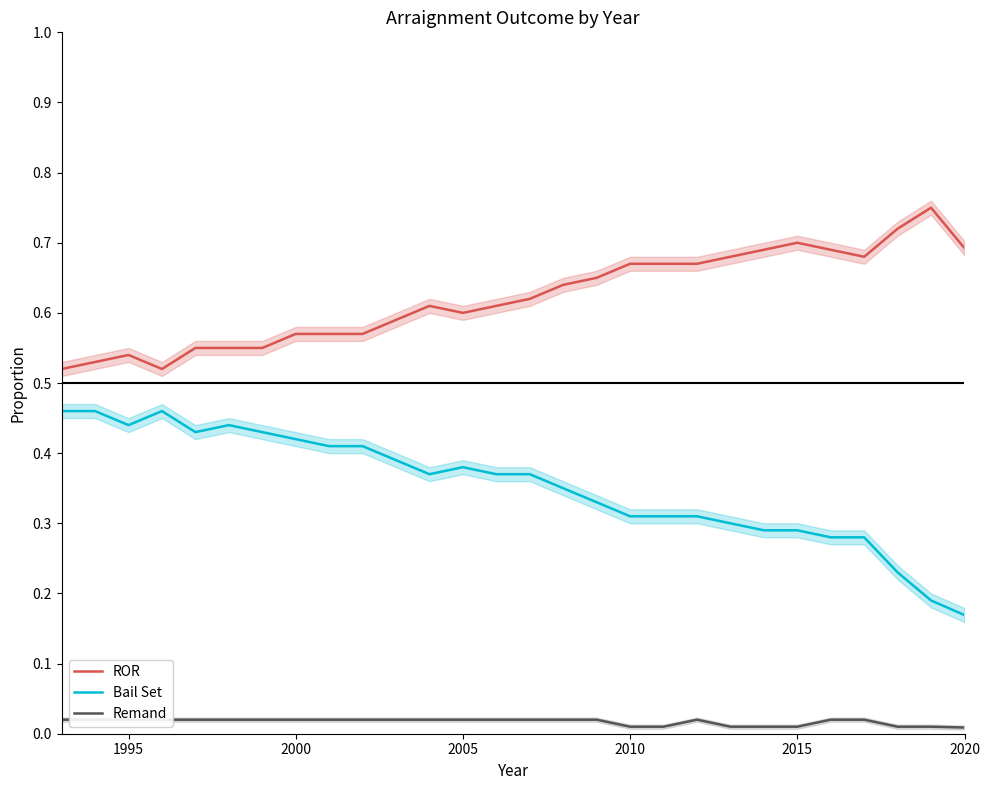

True or false: Bail Set and ROR cross at least once.

False